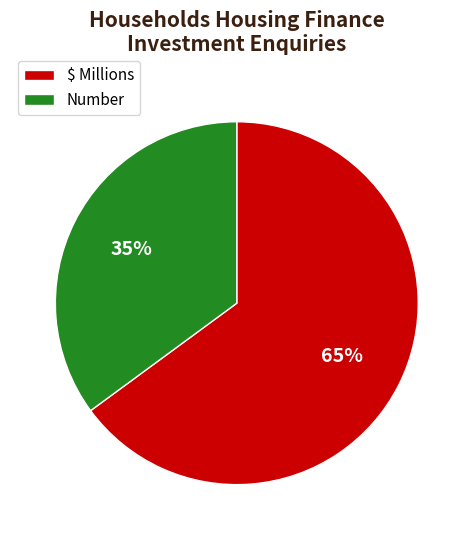

Combined, do Number and $ Millions account for over 50%?

Yes